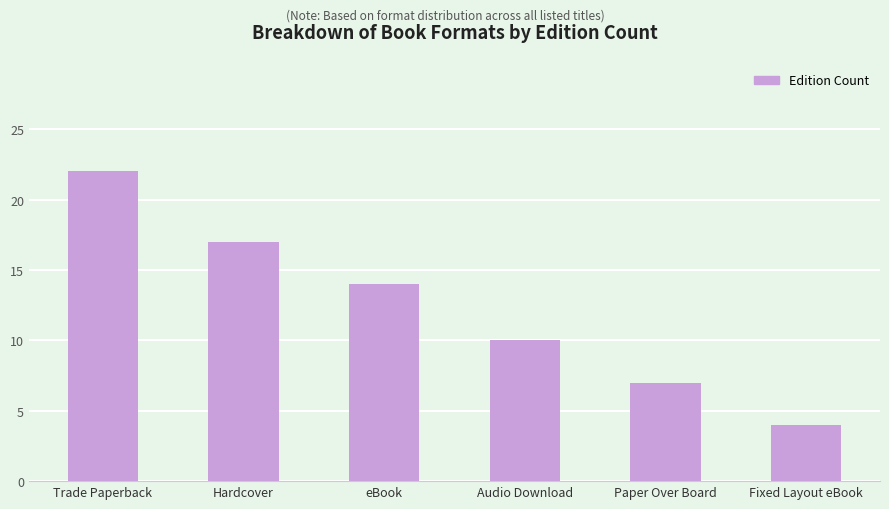

What is the ratio of the value at Paper Over Board to the value at Hardcover?

0.4